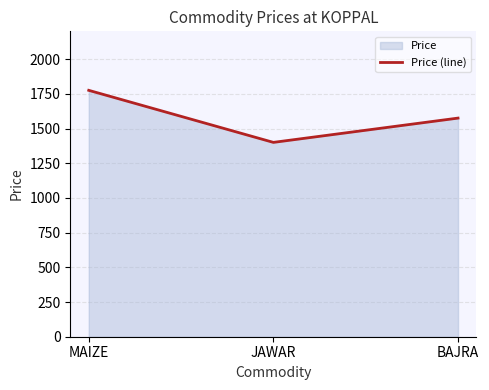

The chart shows a value of 2536 at BAJRA. True or false?

False